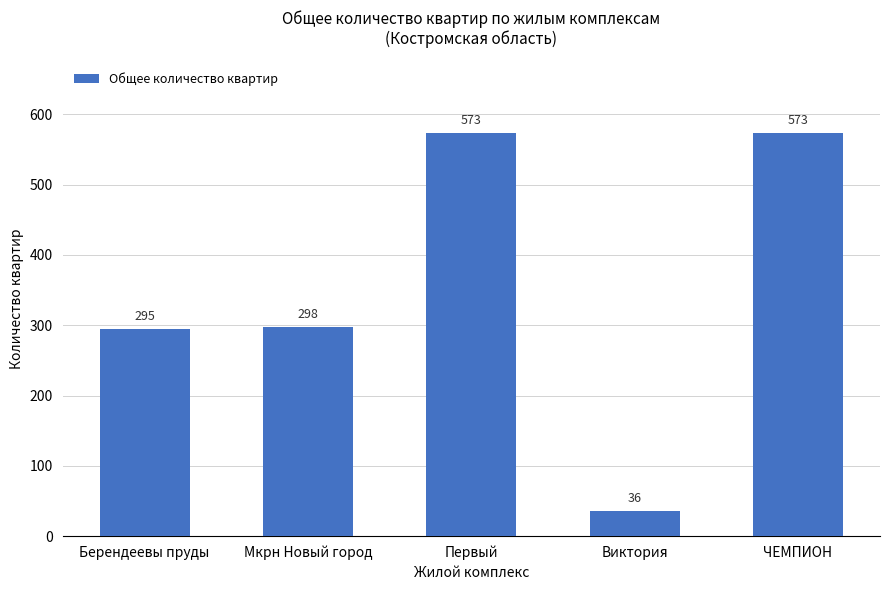

Is it true that the value at Берендеевы пруды is 295?

True